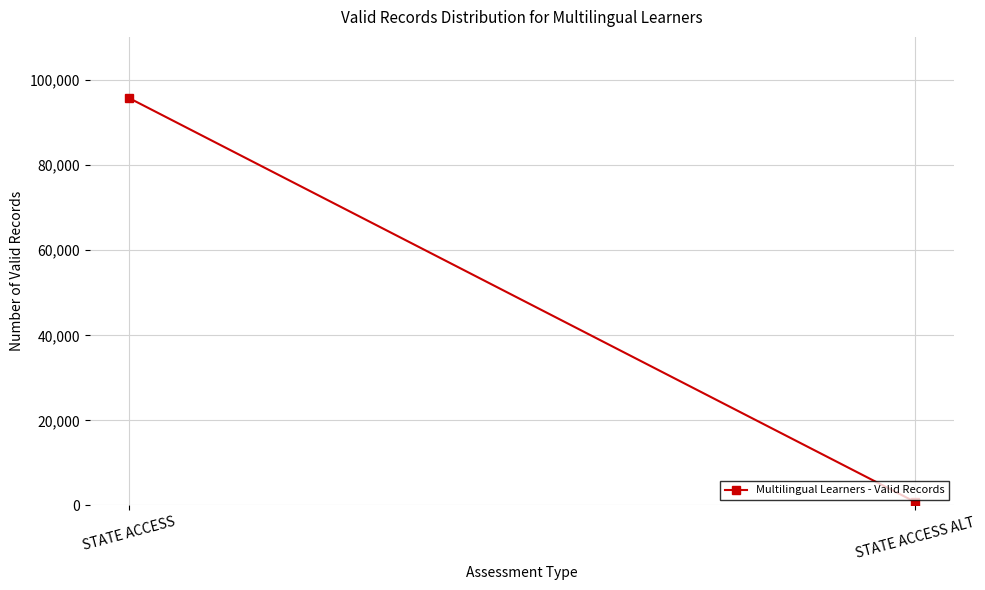

What is the difference between the maximum and minimum values?

94922